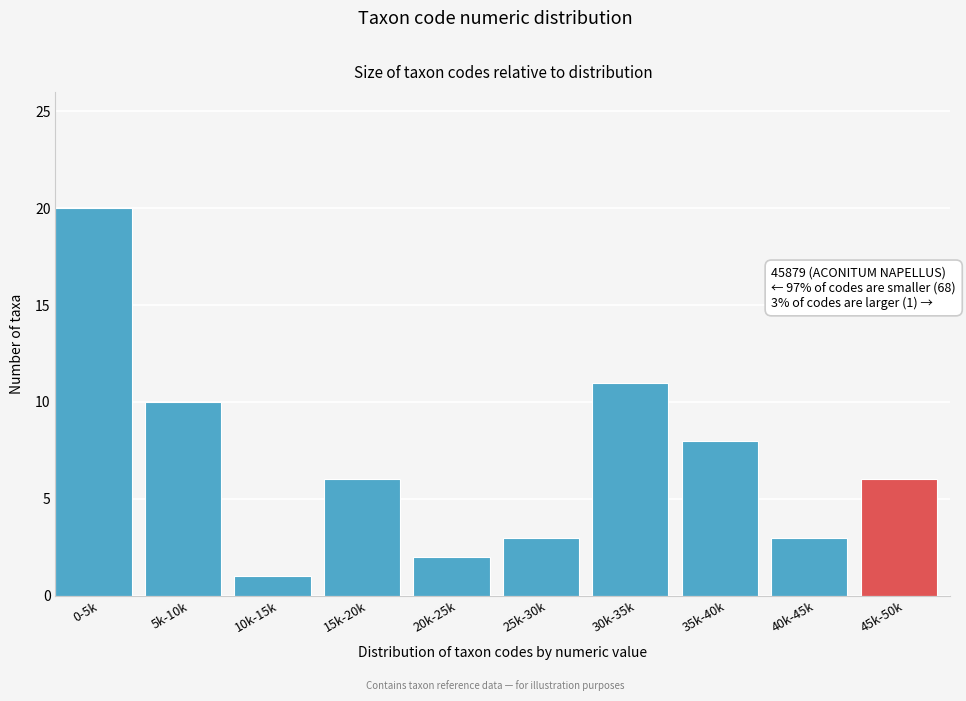

Reading left to right, list all the values displayed in this chart.

20	10	1	6	2	3	11	8	3	6